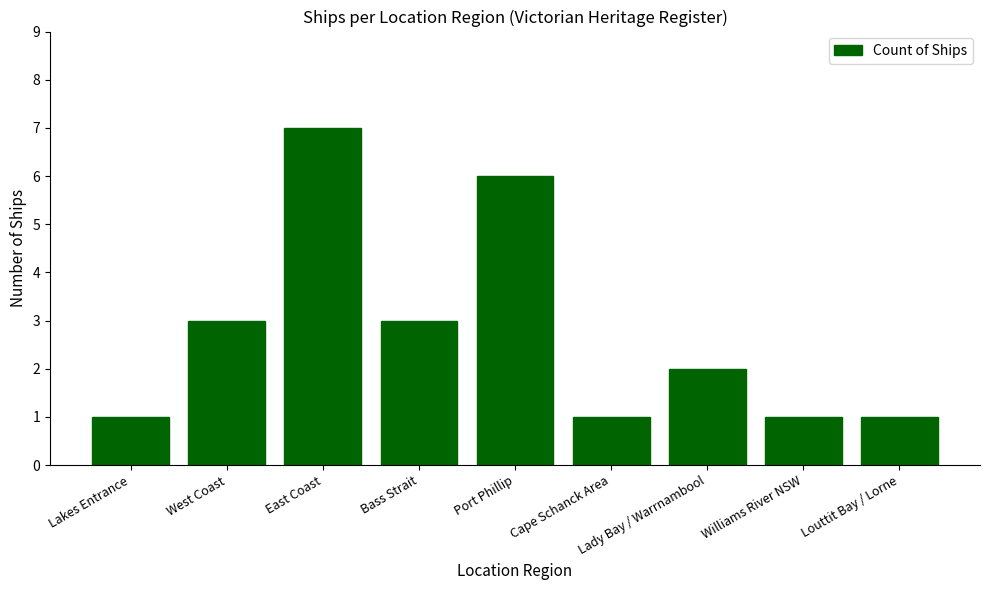

Which label corresponds to the largest value in the chart?

East Coast